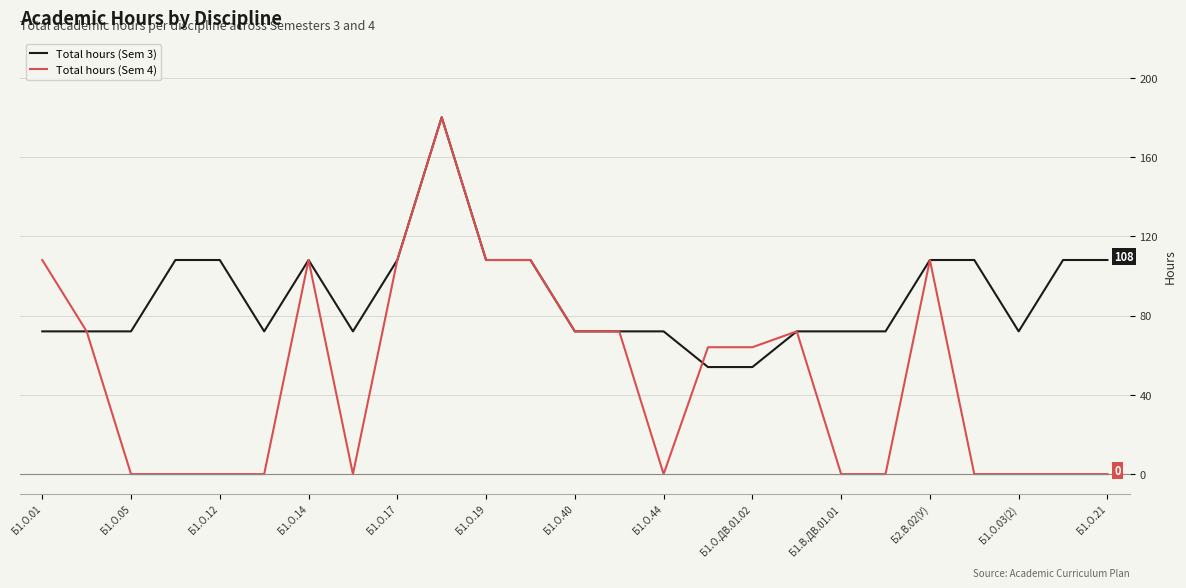

Which series has the largest range (max minus min)?

Total hours (Sem 4)